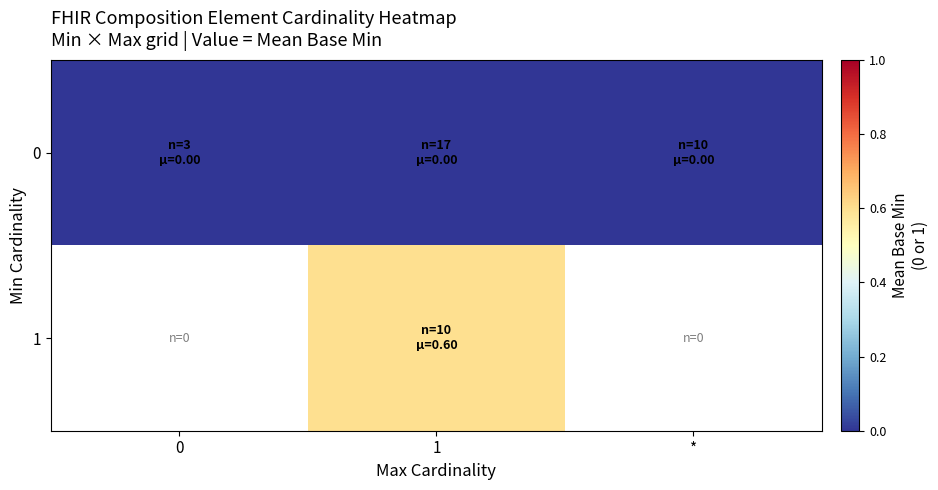

The value of 1 at 1 is 0.2. True or false?

False